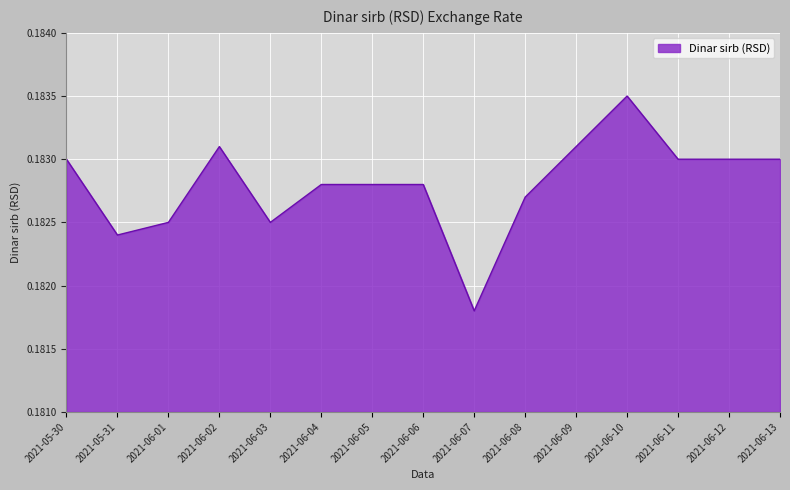

At which label is the value closest to 0?

2021-06-07